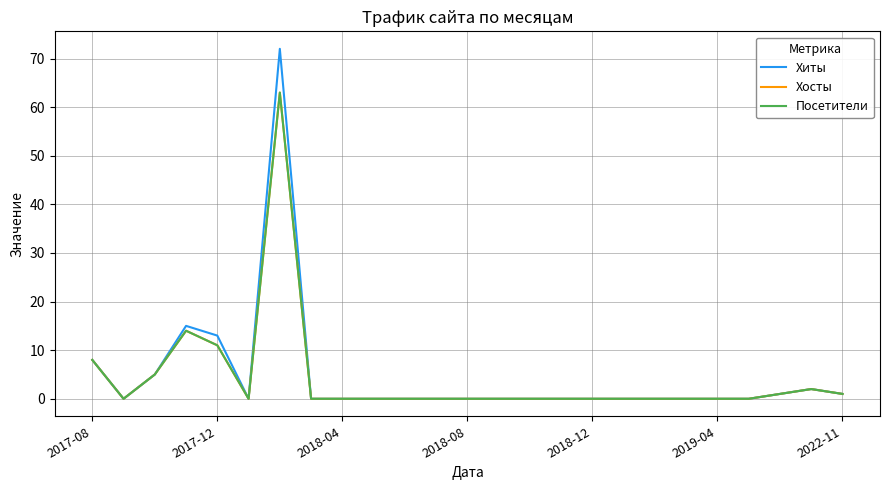

Is this an area chart (filled region under the line)?

No